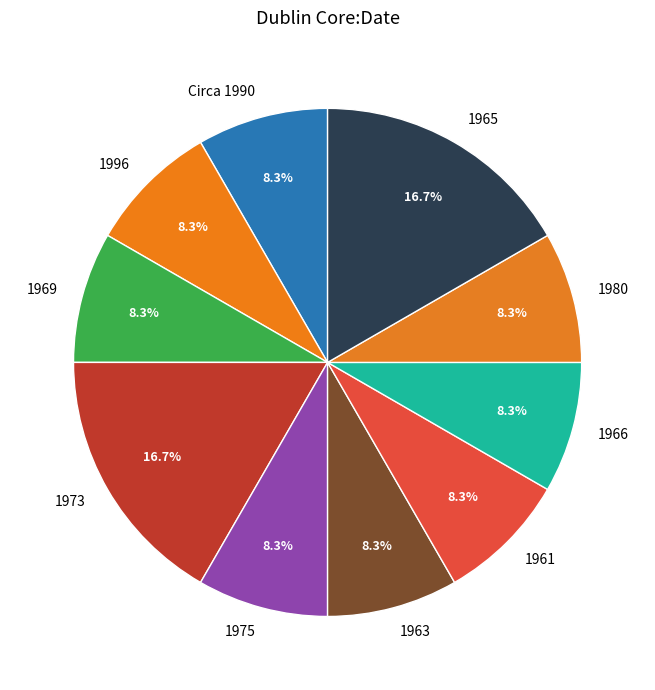

Combined, do 1980 and 1965 account for over 50%?

No